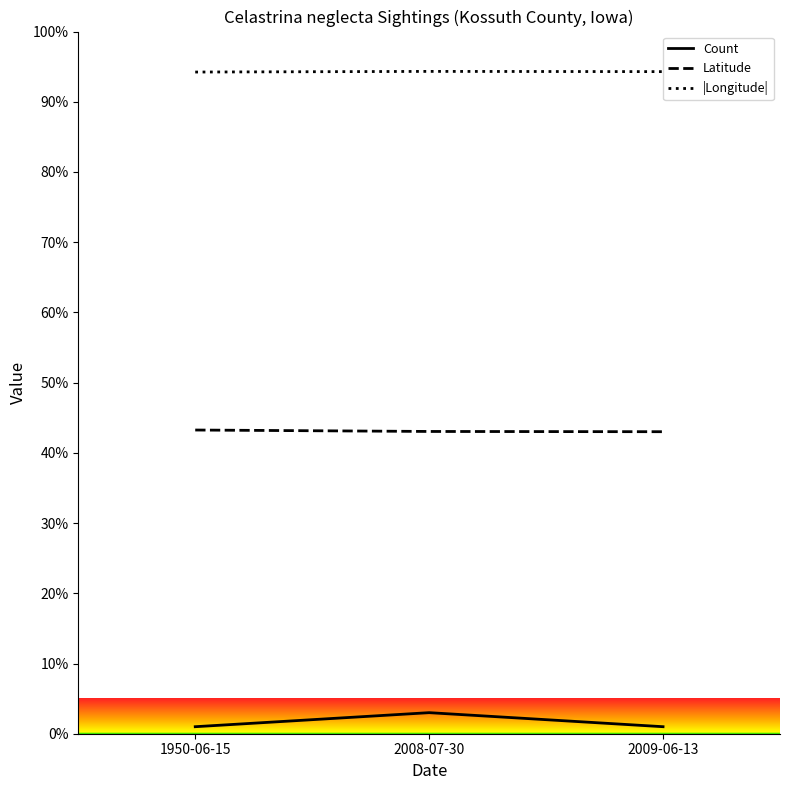

Is it true that Latitude equals 43.0 at 2008-07-30?

True